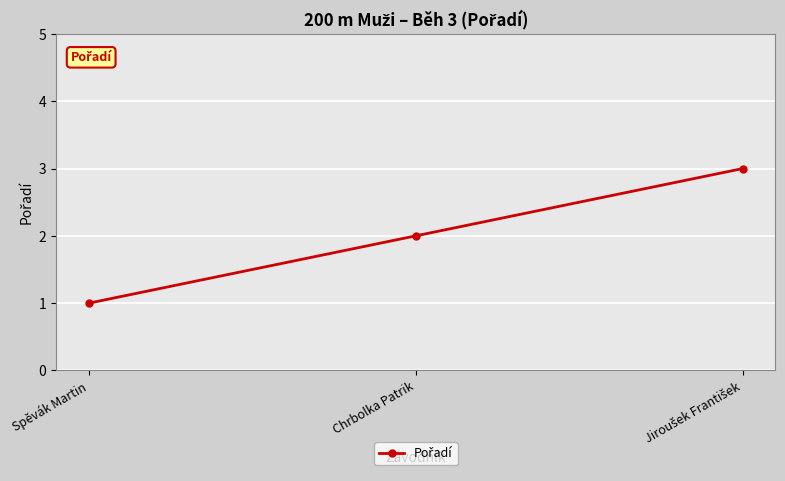

Which label corresponds to the smallest value in the chart?

Spěvák Martin